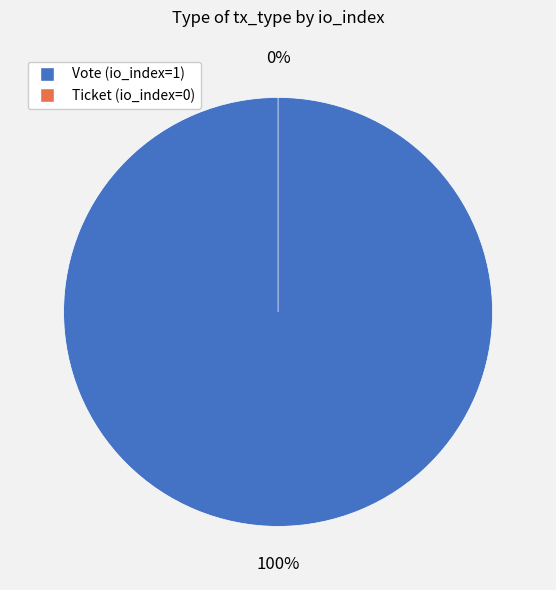

Rank the categories by value from lowest to highest.

Ticket (io_index=0), Vote (io_index=1)